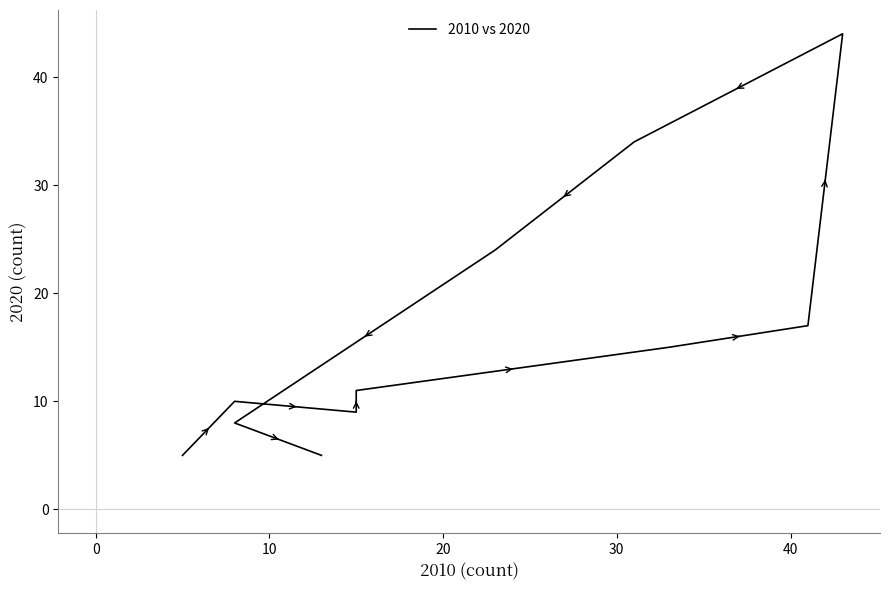

What is the smallest value displayed?

5